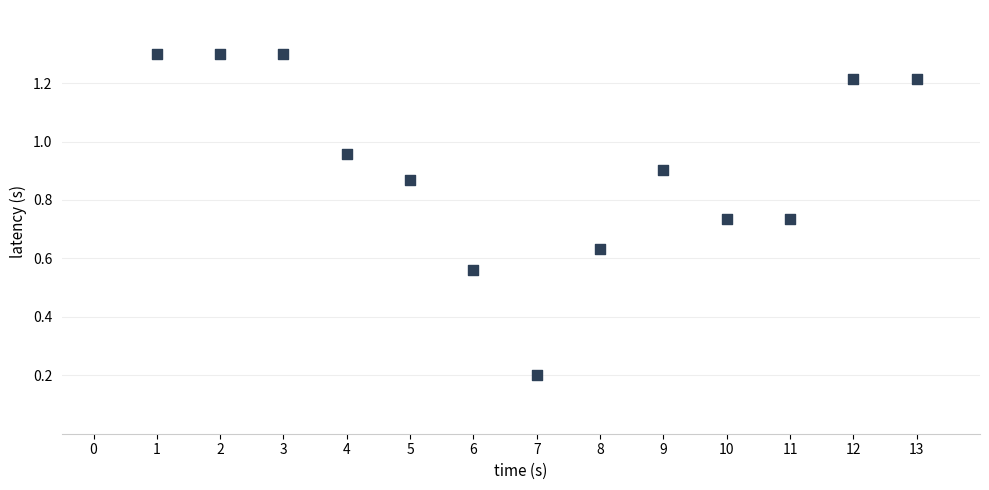

What is the range of Y values (max minus min)?

1.1